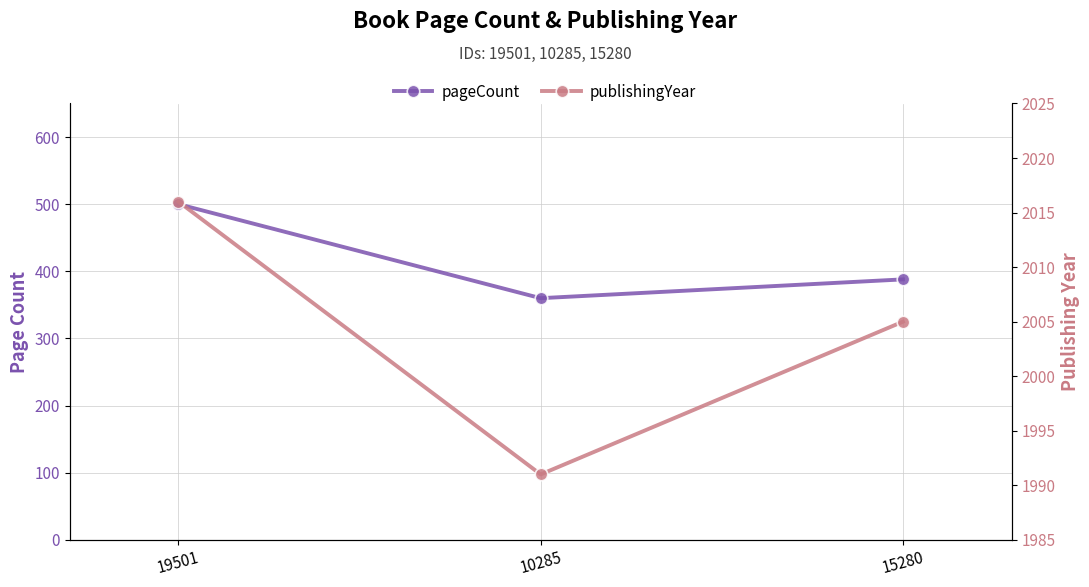

At which category does the chart reach its minimum across all series?

10285